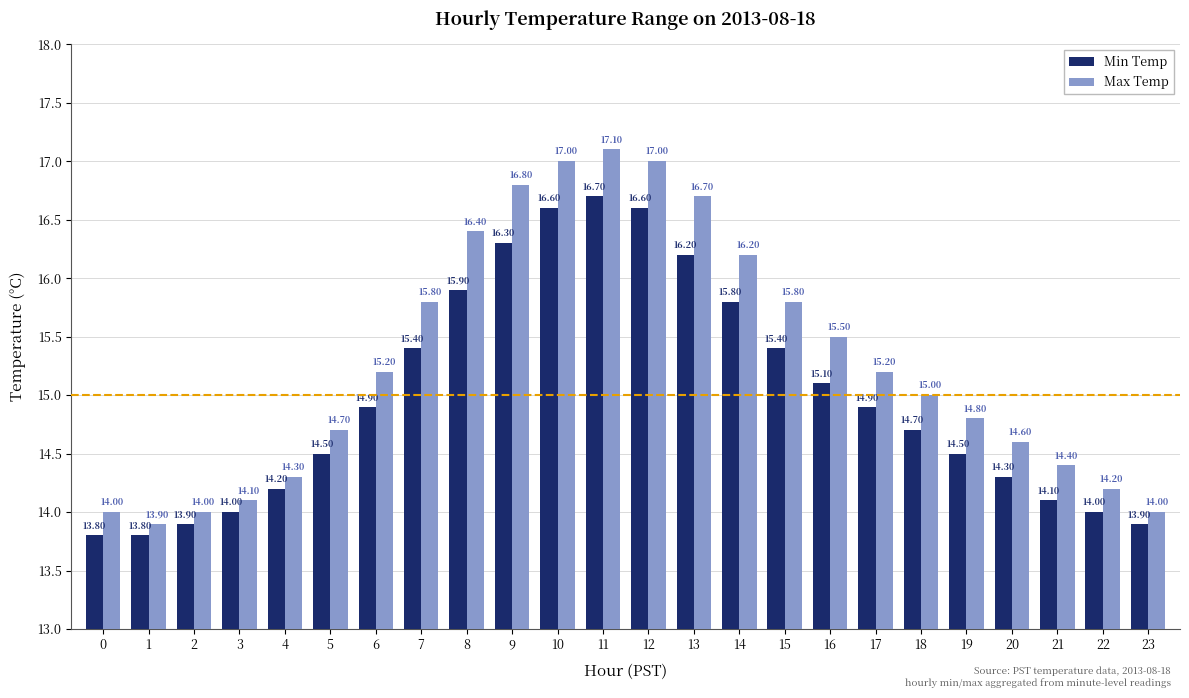

What is the difference between the highest and lowest values at 22?

0.2